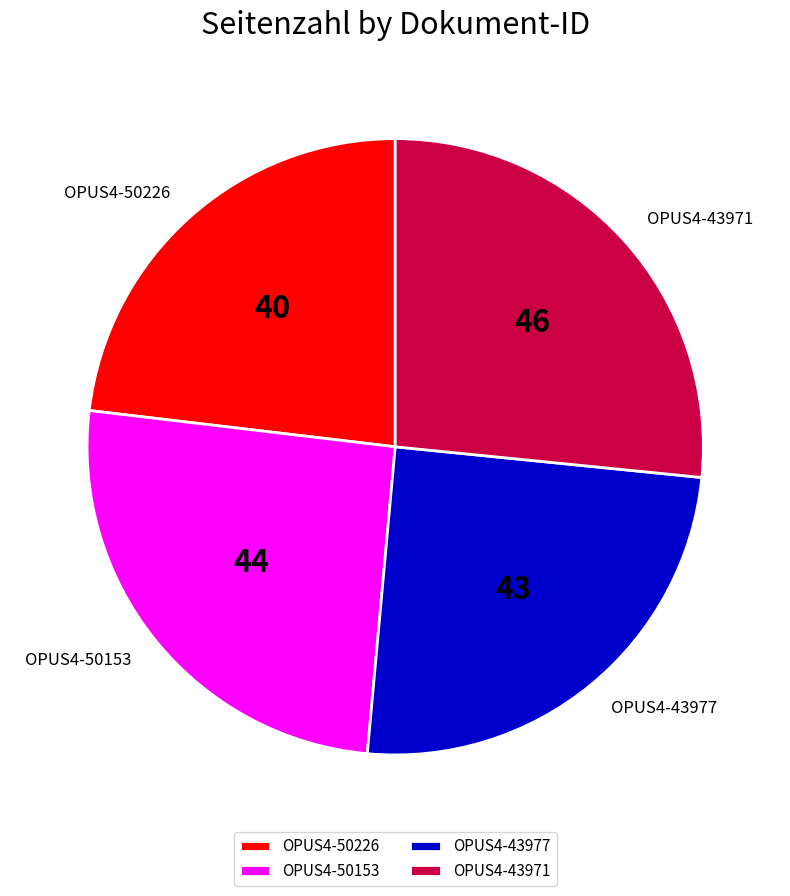

How many segments does this pie chart have?

4